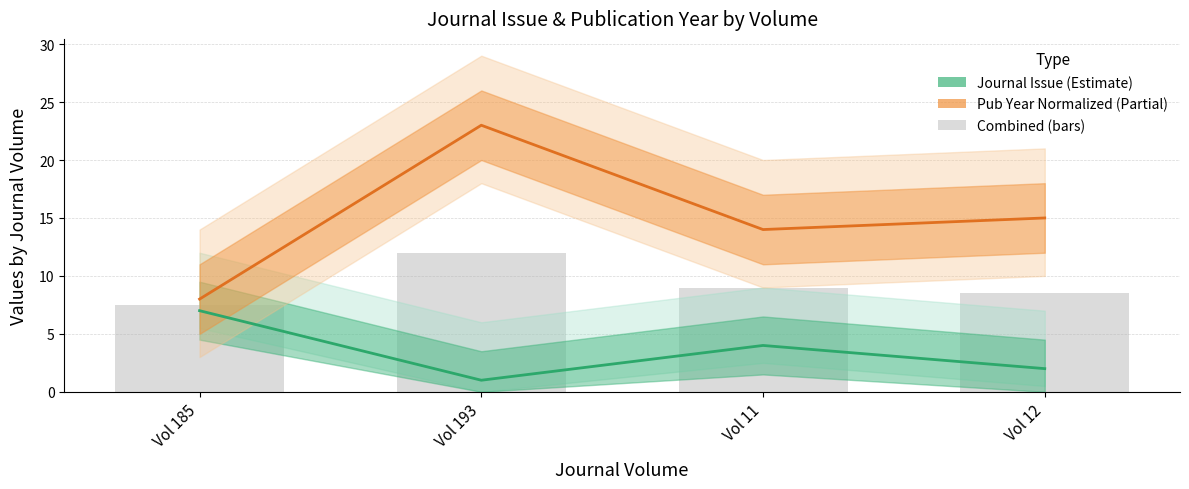

How many groups of bars are there?

4